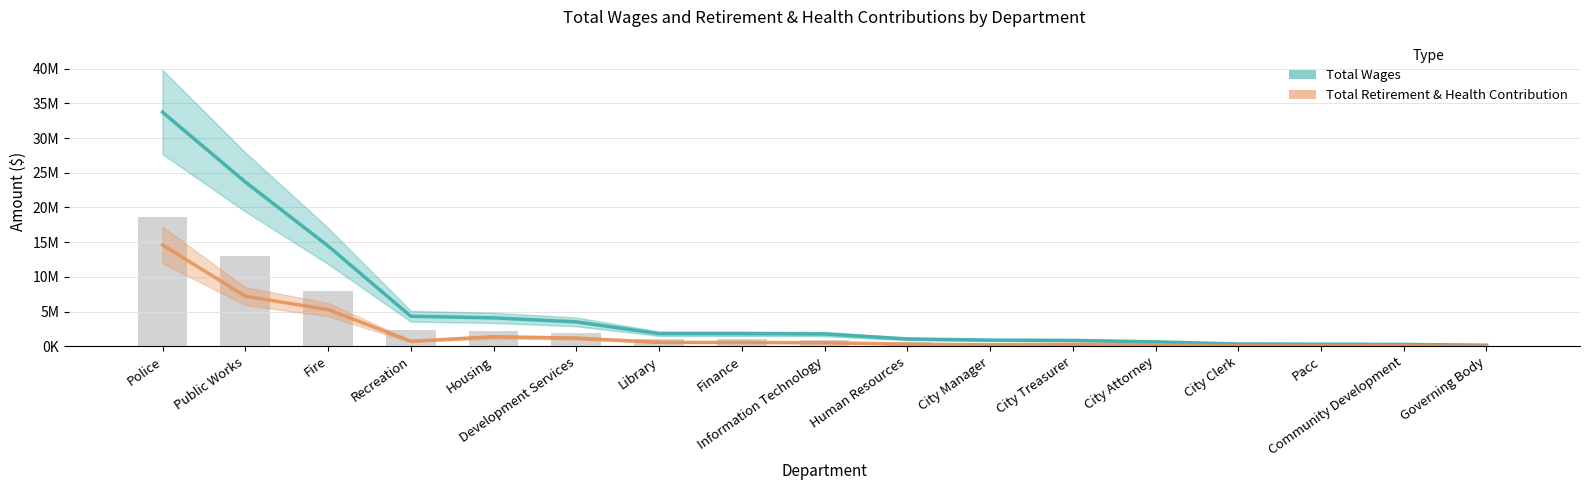

Rank the categories by Total Wages value from highest to lowest.

Police, Public Works, Fire, Recreation, Housing, Development Services, Library, Finance, Information Technology, Human Resources, City Manager, City Treasurer, City Attorney, City Clerk, Pacc, Community Development, Governing Body